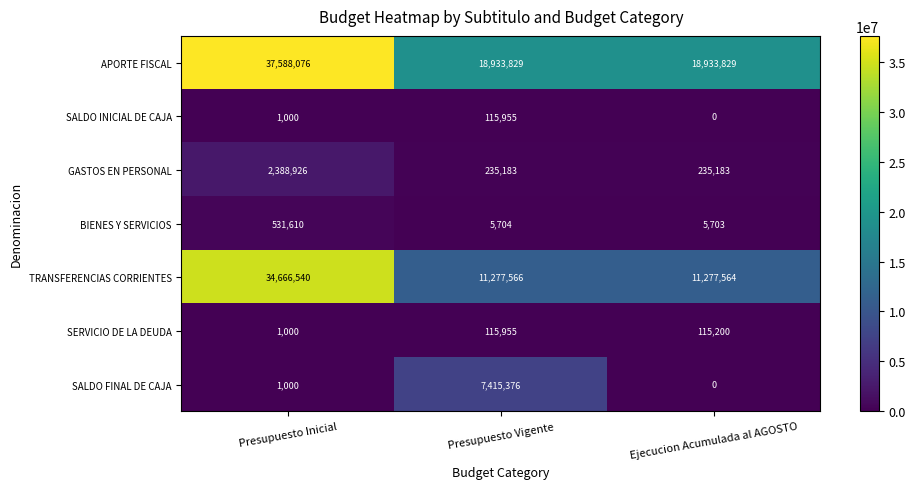

At how many categories does at least one series exceed 17248269?

3